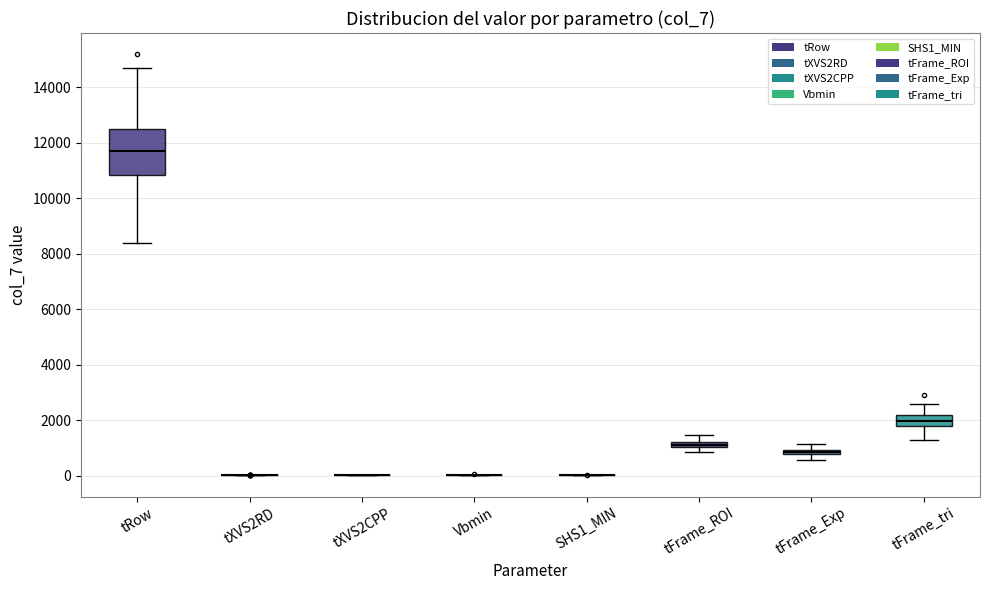

Which box is the tallest, from its lower edge to its upper edge?

tRow